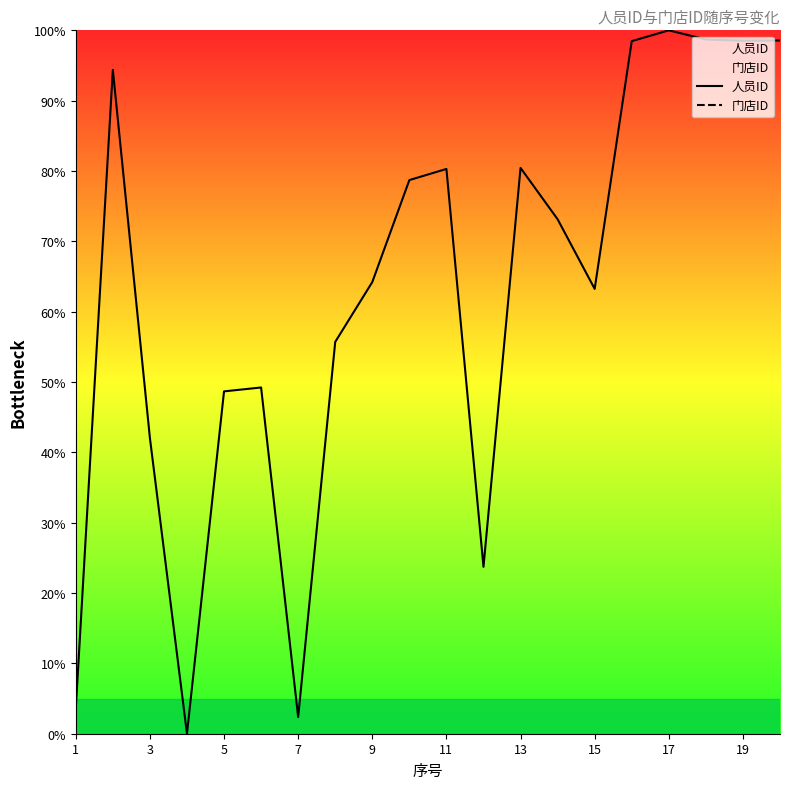

What is the value of the 人员ID point at the 17th from the left?

100.0